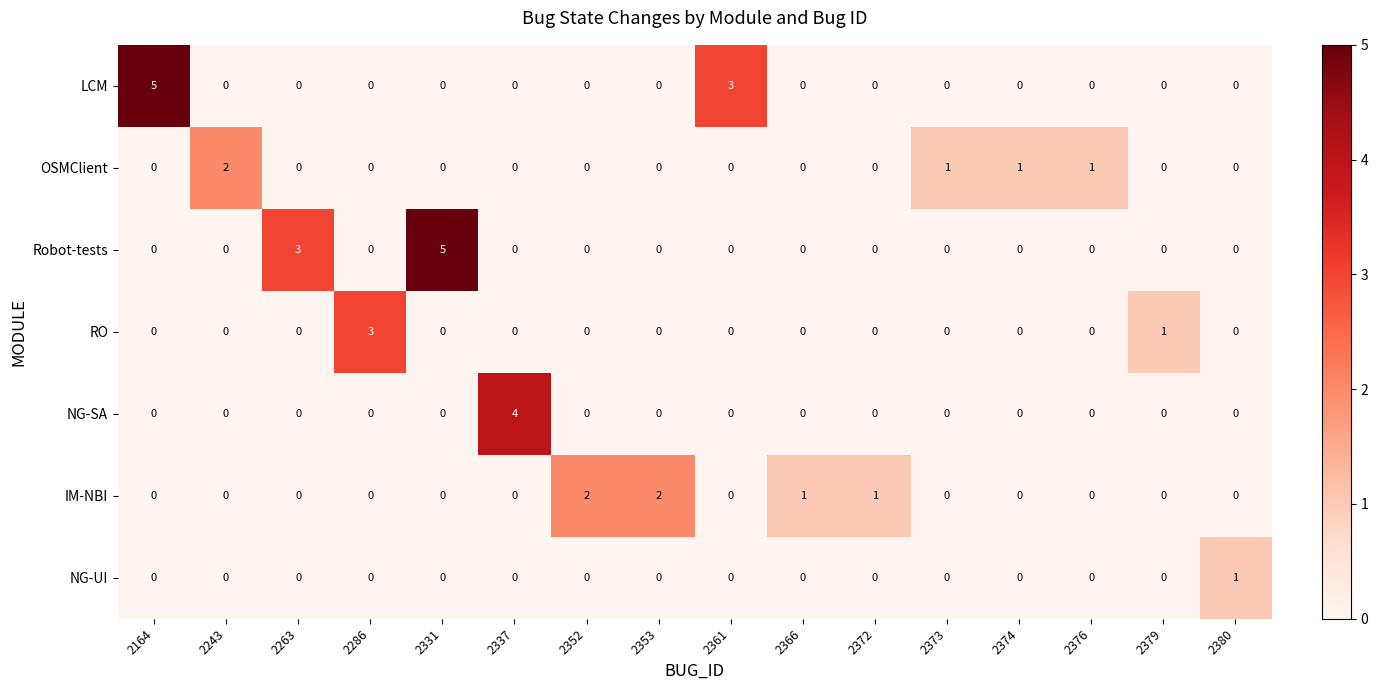

At which label does NG-SA reach its peak?

2337